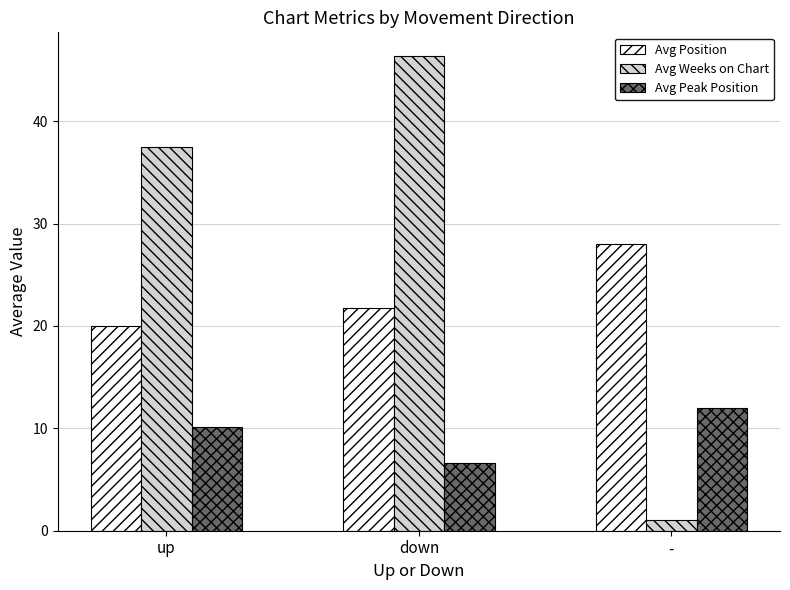

Rank the series at up from highest to lowest value.

Avg Weeks on Chart, Avg Position, Avg Peak Position